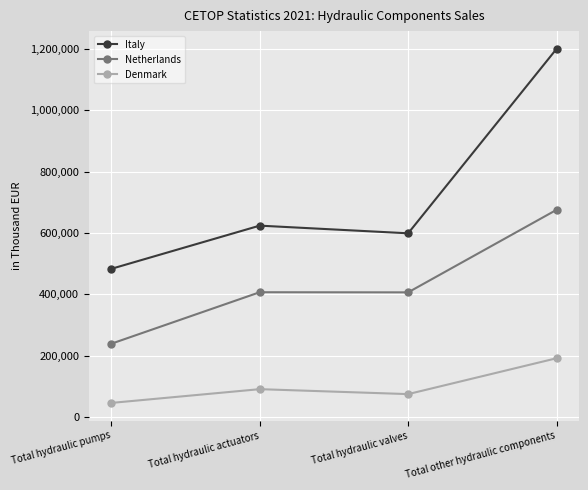

Which series changed the most between Total hydraulic pumps and Total other hydraulic components?

Italy